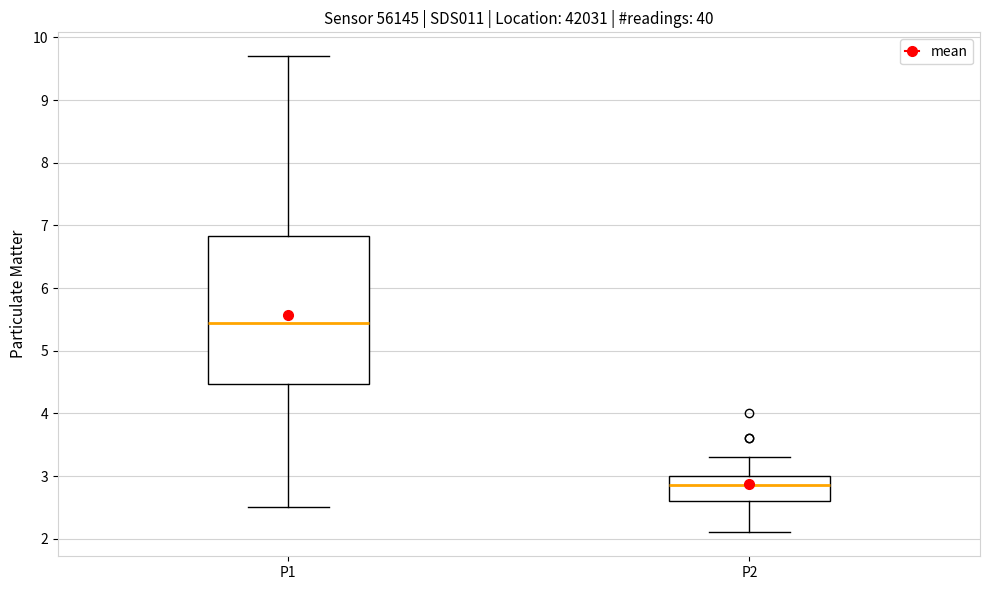

Reading left to right, transcribe this box plot: for each box, give where its median line is, the range the box spans, and where its two whiskers end, as read against the y-axis. The values are not printed on the chart, so give them approximately, as read against the axis.

P1: median 5.5, box 4.5 to 6.8, whiskers 2.5 to 9.7
P2: median 2.9, box 2.6 to 3.0, whiskers 2.1 to 3.3